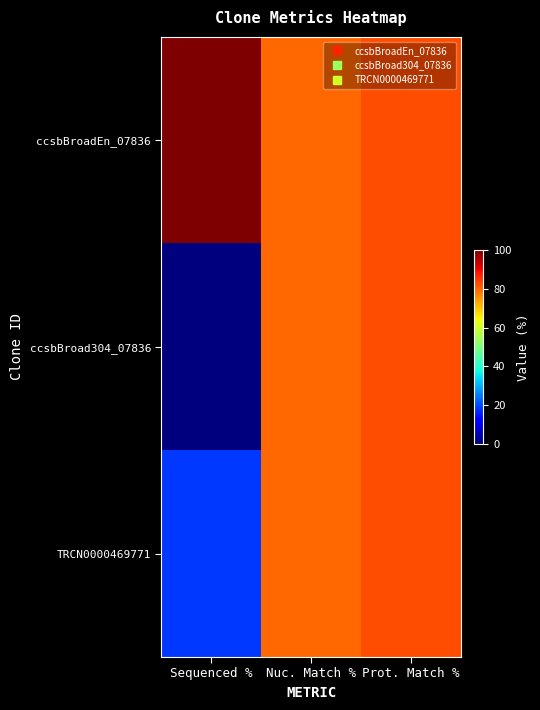

Reading left to right, list all the values displayed in this chart.

ccsbBroadEn_07836: Sequenced %=100.0	Nuc. Match %=79.7	Prot. Match %=82.7
ccsbBroad304_07836: Sequenced %=0.0	Nuc. Match %=79.7	Prot. Match %=82.7
TRCN0000469771: Sequenced %=18.1	Nuc. Match %=79.7	Prot. Match %=82.7